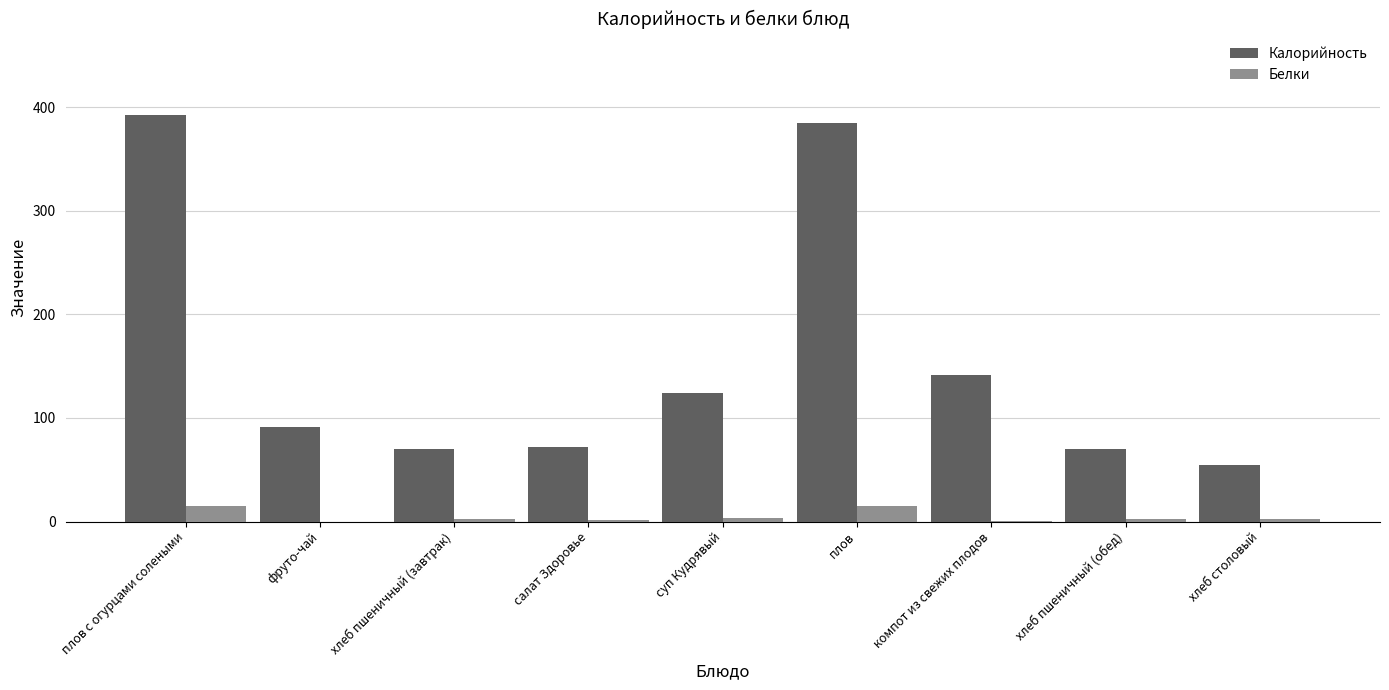

Which series changed the most between хлеб пшеничный (завтрак) and суп Кудрявый?

Калорийность